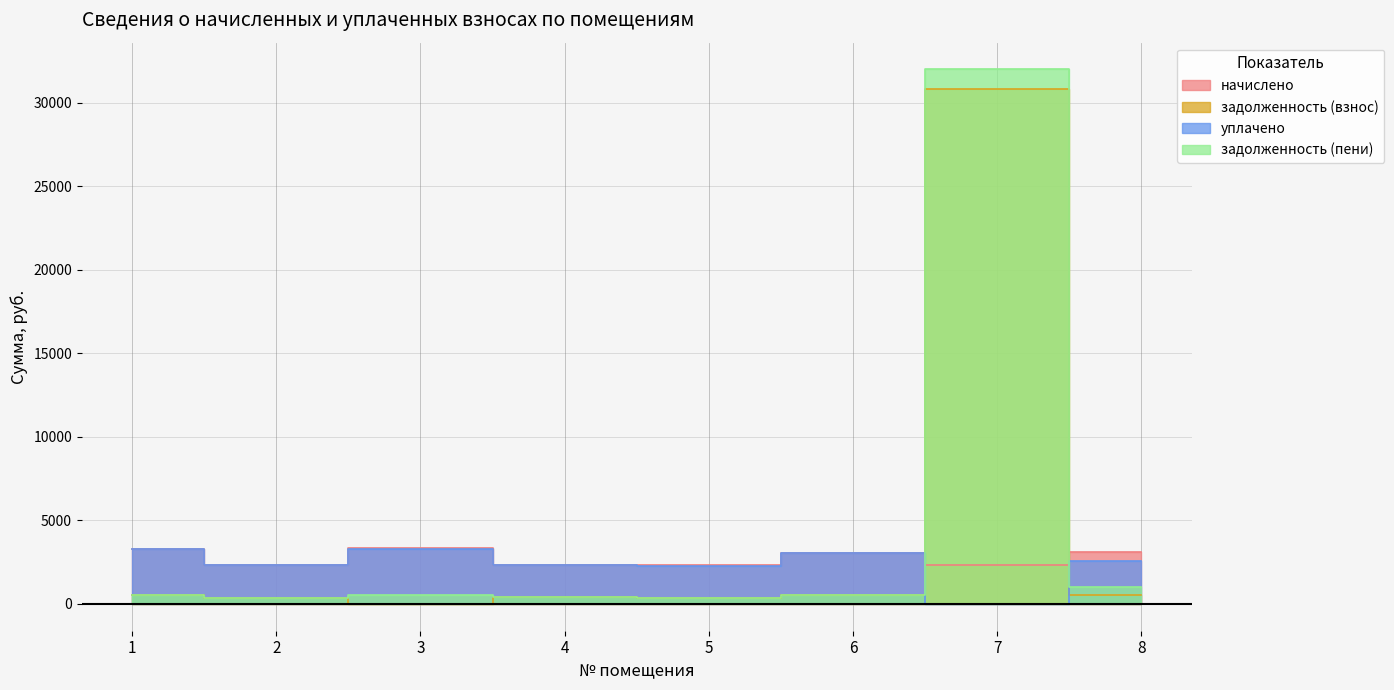

Which has a higher value, 8 or 2?

8